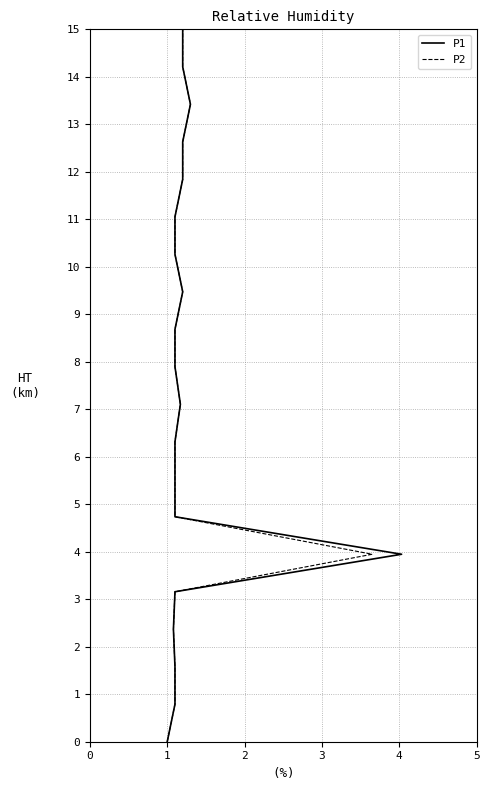

The P1 series shows 2.0 at 9. True or false?

False